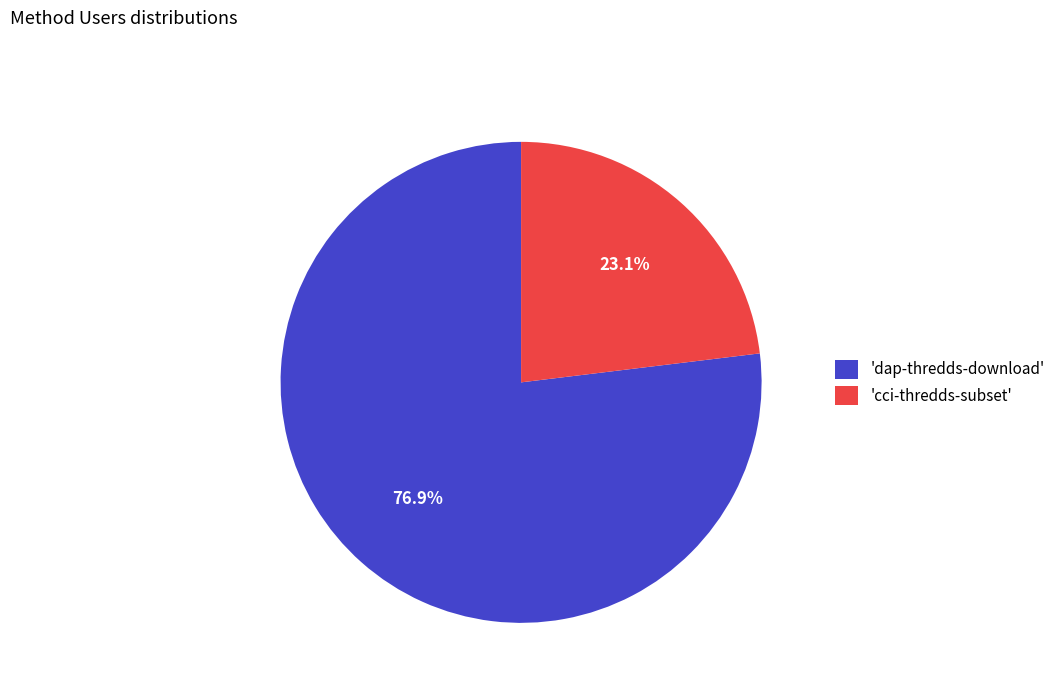

Rank the categories by value from highest to lowest.

'dap-thredds-download', 'cci-thredds-subset'